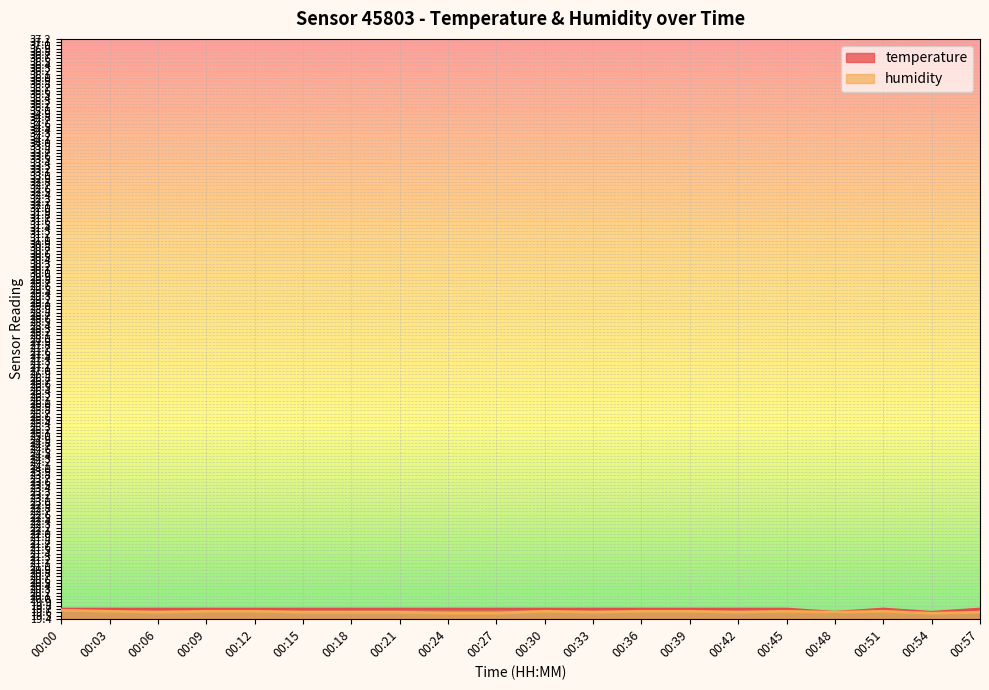

In temperature, how many points are higher than both neighbors (excluding endpoints)?

1